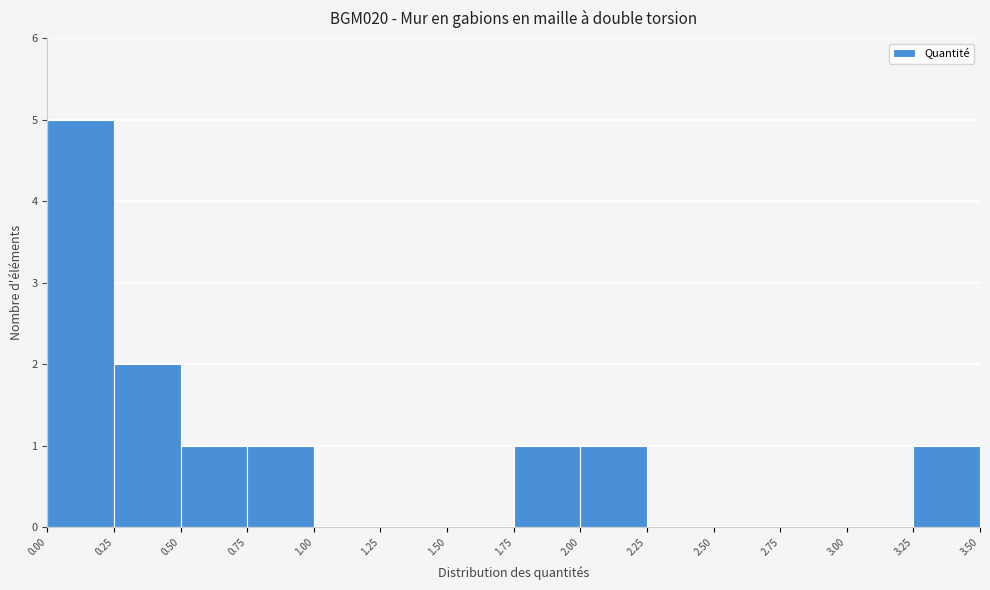

Over which range of the x-axis is the bar tallest?

0.00 to 0.25